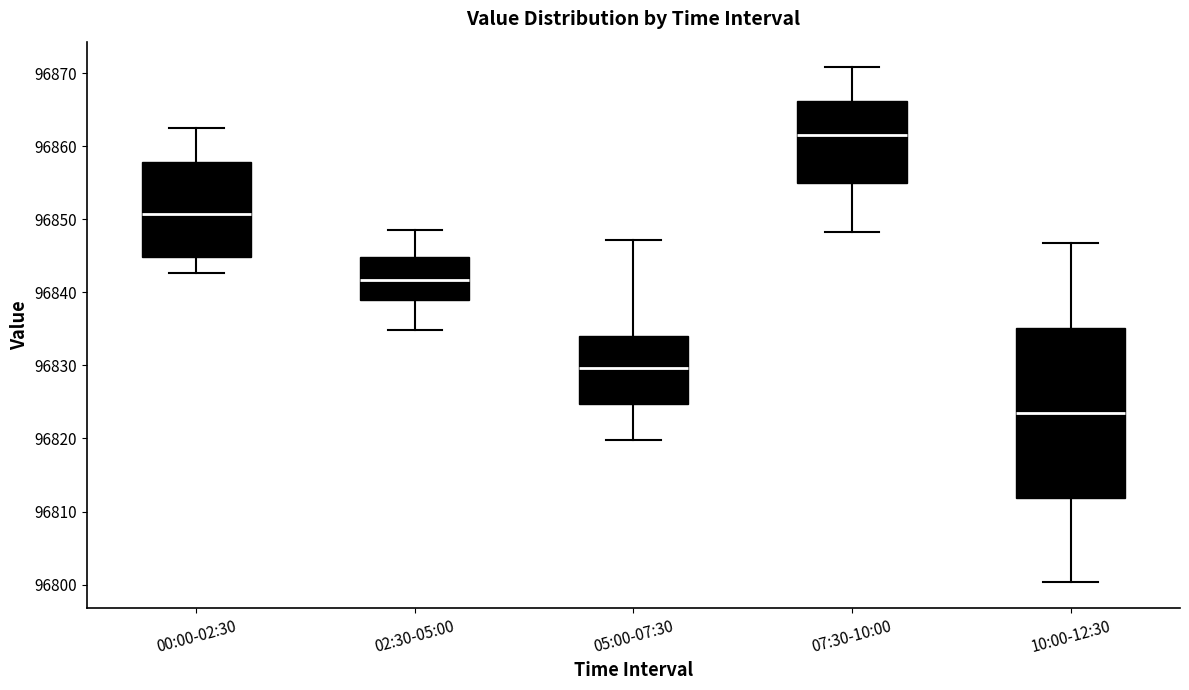

Comparing the boxes themselves (not the whiskers), which one is the tallest?

10:00-12:30